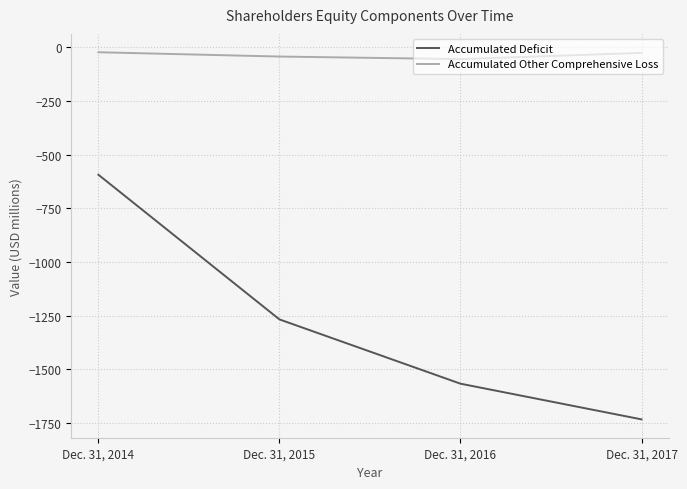

How many lines are shown in the chart?

2